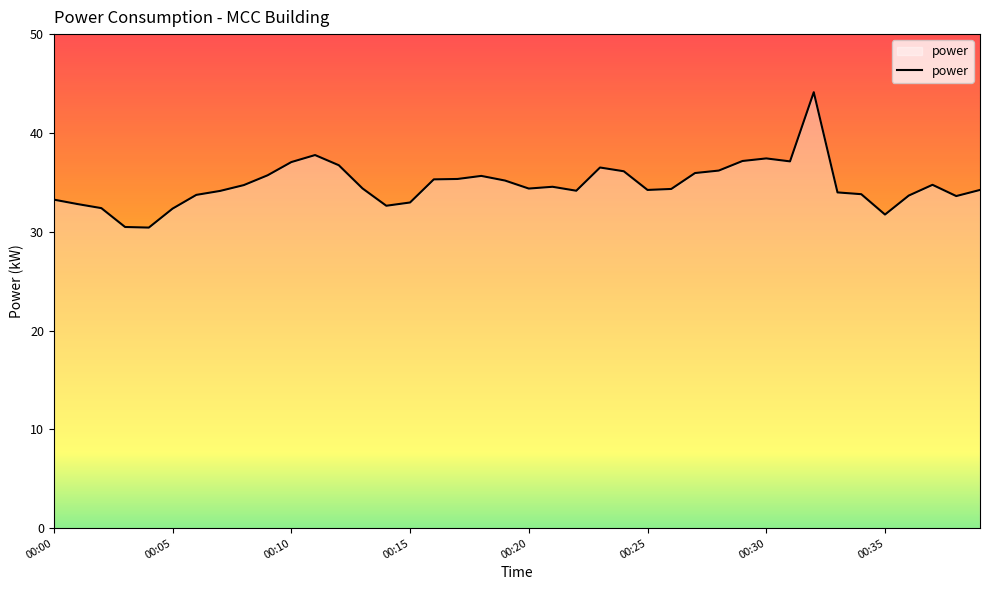

How many series are shown in this chart?

1